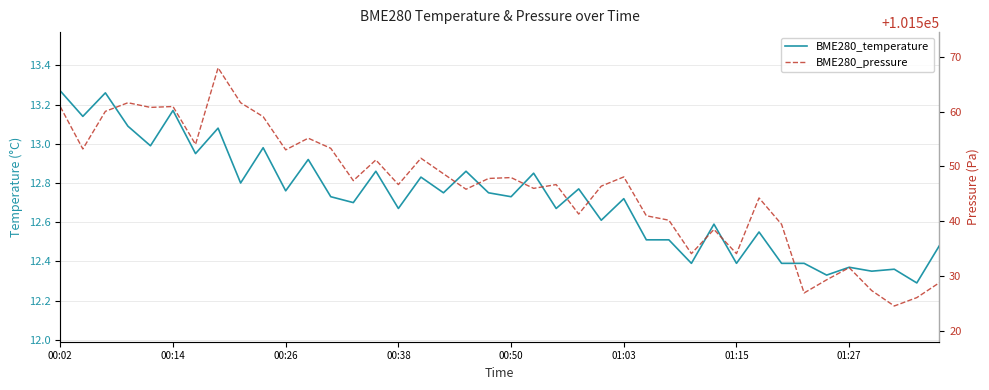

At 00:38, list the series in order from smallest to largest.

BME280_temperature, BME280_pressure